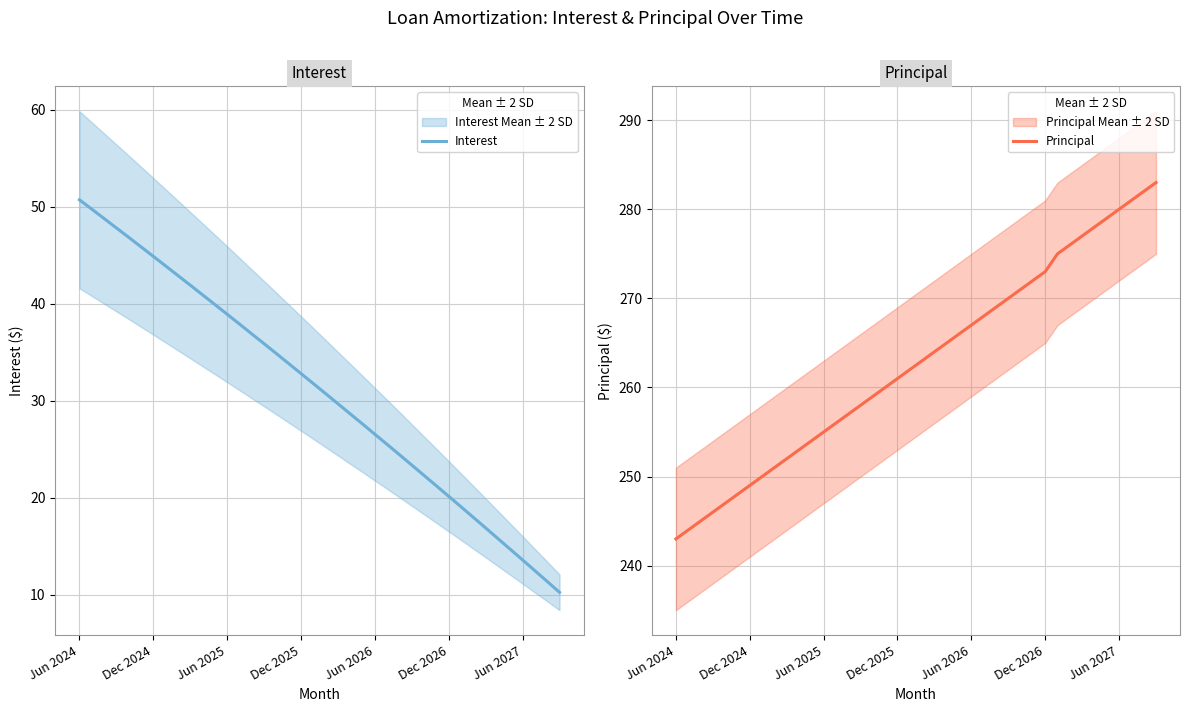

Rank the series at 39 from highest to lowest value.

Principal, Interest